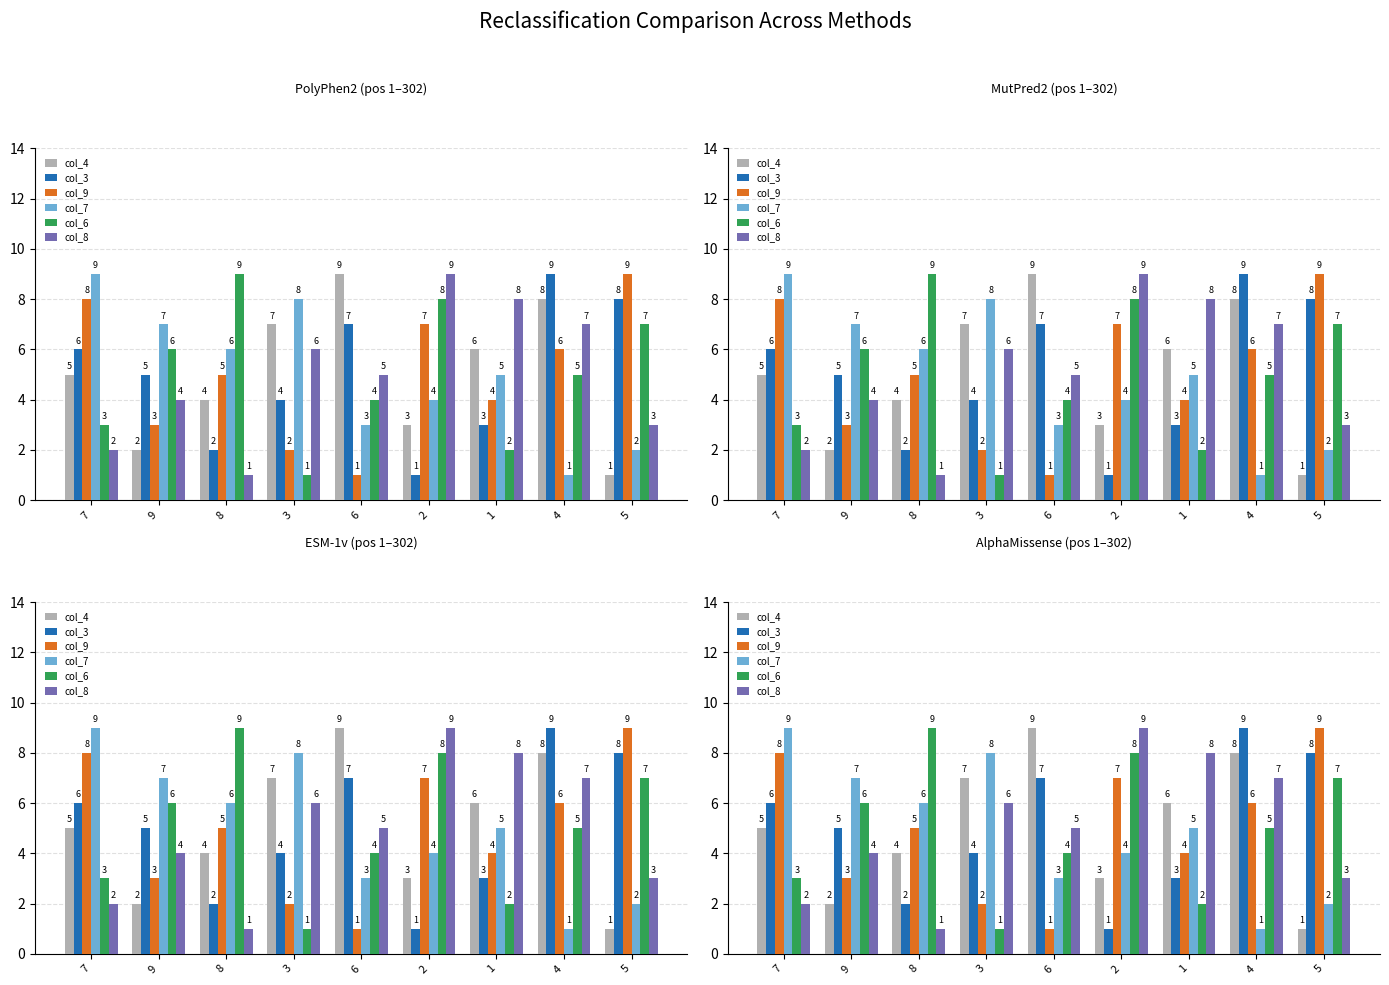

How many bars are there in total?

54